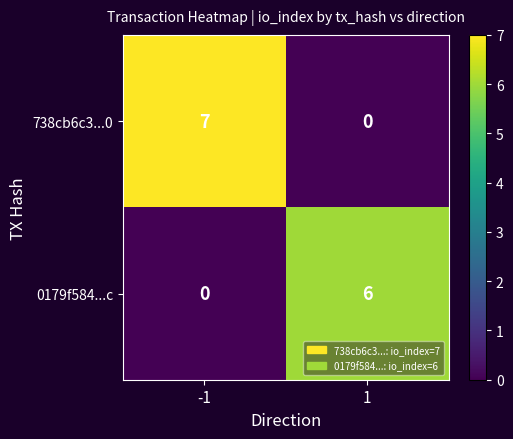

Reading right to left, transcribe all the data shown in this chart.

738cb6c3...0: 0	7
0179f584...c: 6	0